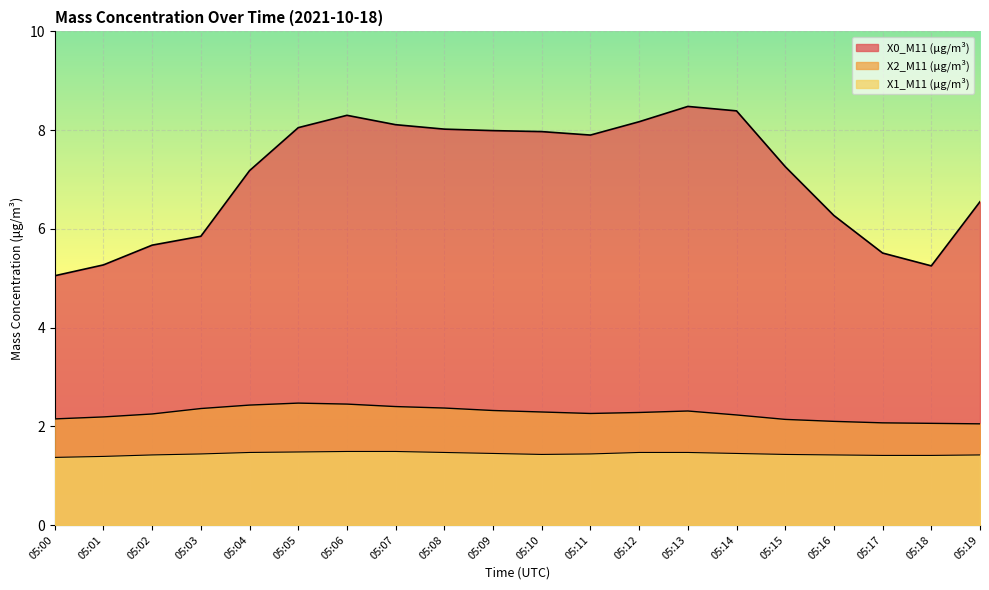

True or false: X2_M11 (μg/m³) and X1_M11 (μg/m³) cross at least once.

False